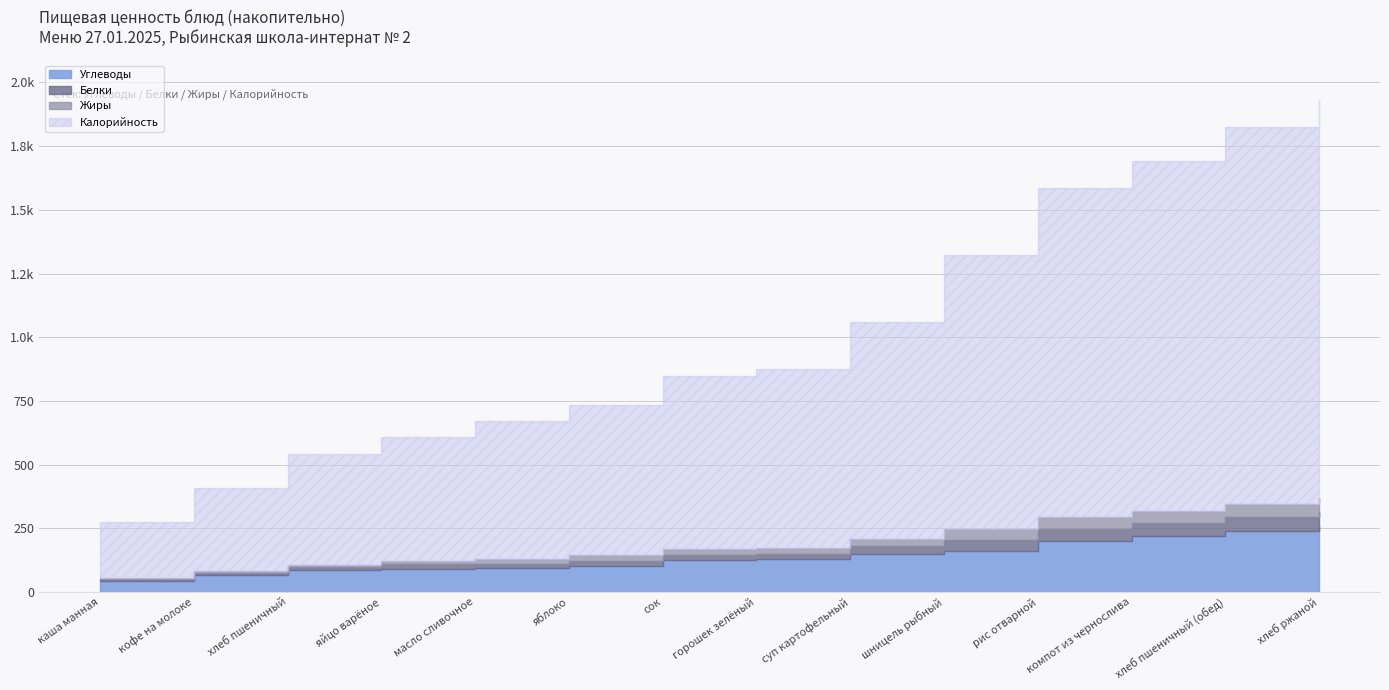

Which series ends up on top after the final intersection of Углеводы and Жиры?

Углеводы